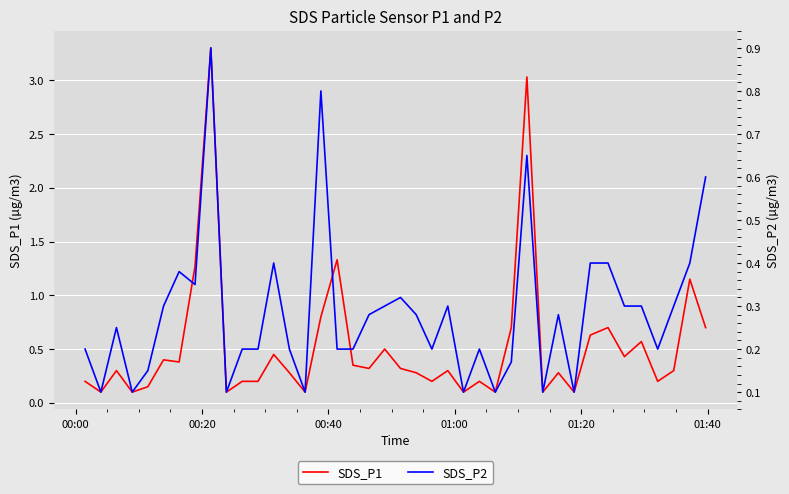

What is the highest value of the SDS_P1 series?

3.3